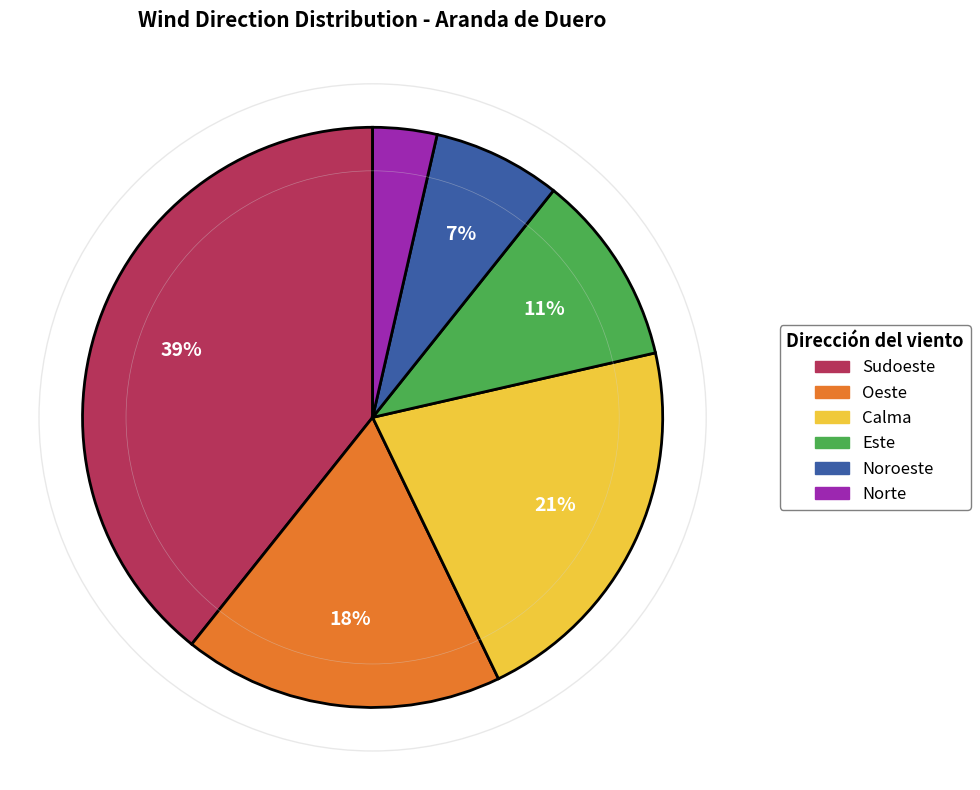

Which has a higher value, Calma or Noroeste?

Calma